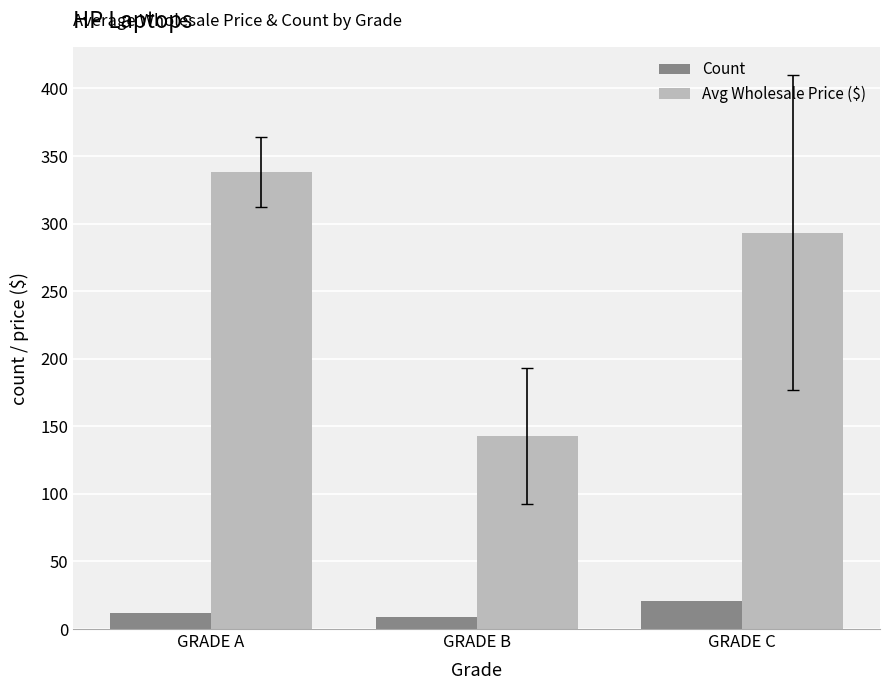

Which series has the largest range (max minus min)?

Avg Wholesale Price ($)